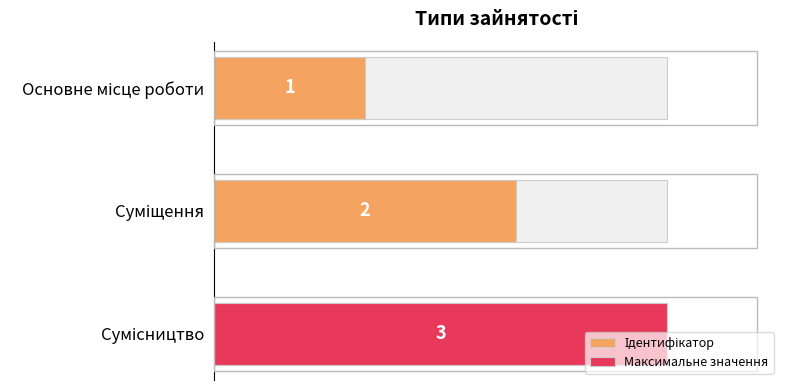

What is the change in value from Основне місце роботи to Суміщення?

+1